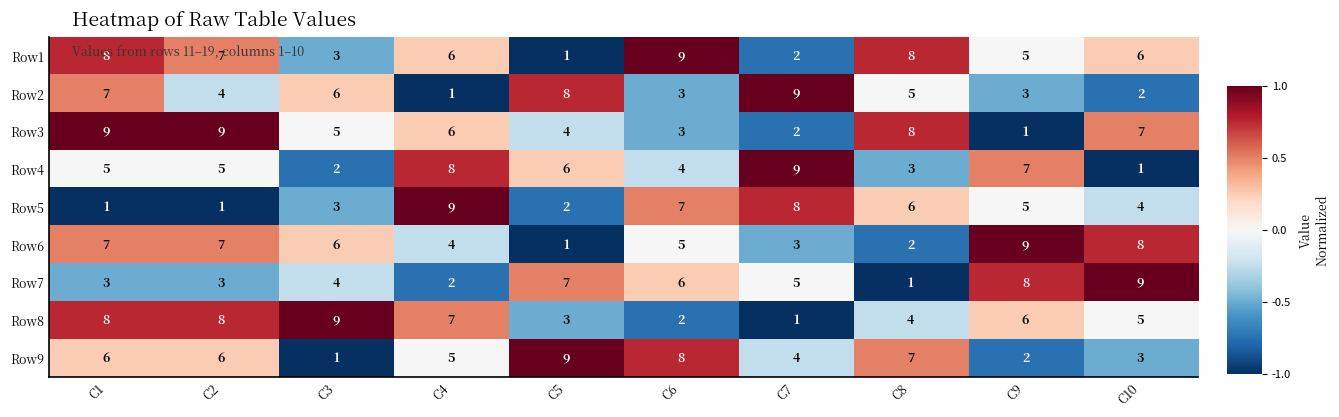

How many data points in Row5 are less than 5?

5